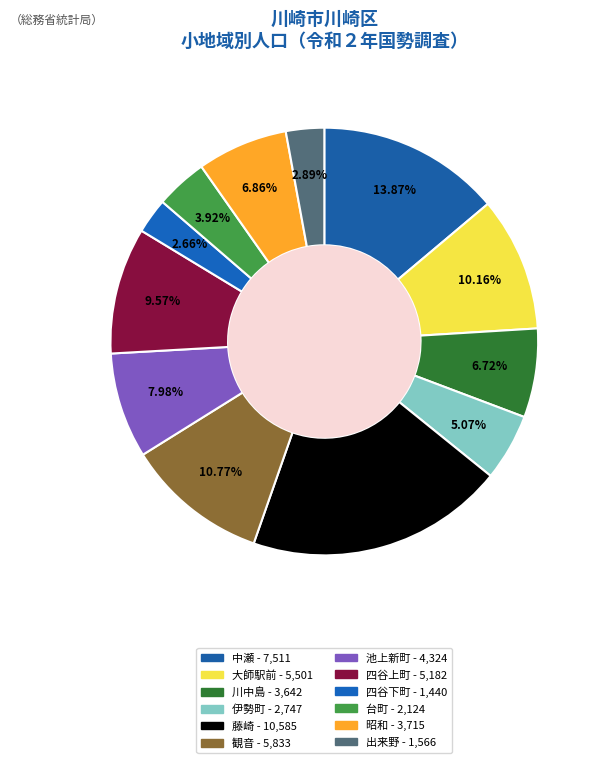

Rank the categories by value from lowest to highest.

四谷下町, 出来野, 台町, 伊勢町, 川中島, 昭和, 池上新町, 四谷上町, 大師駅前, 観音, 中瀬, 藤崎